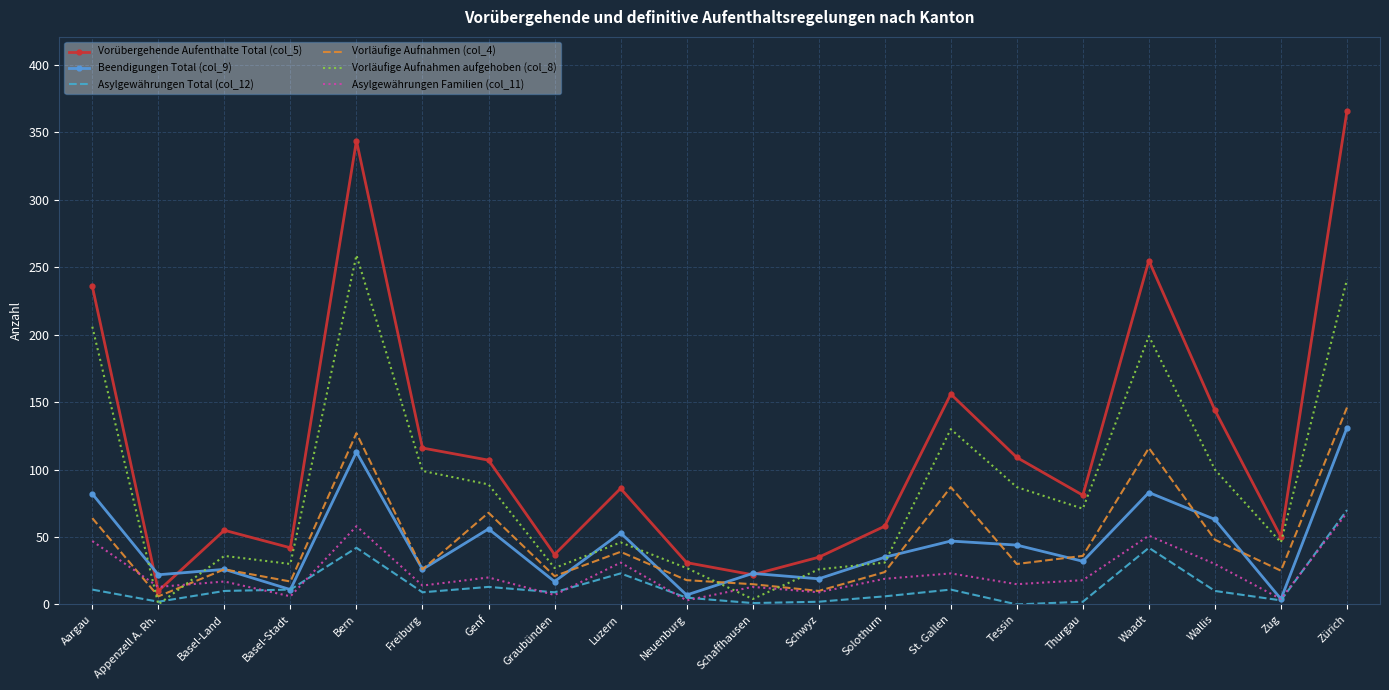

What is the average value of the Asylgewährungen Familien (col_11) series?

23